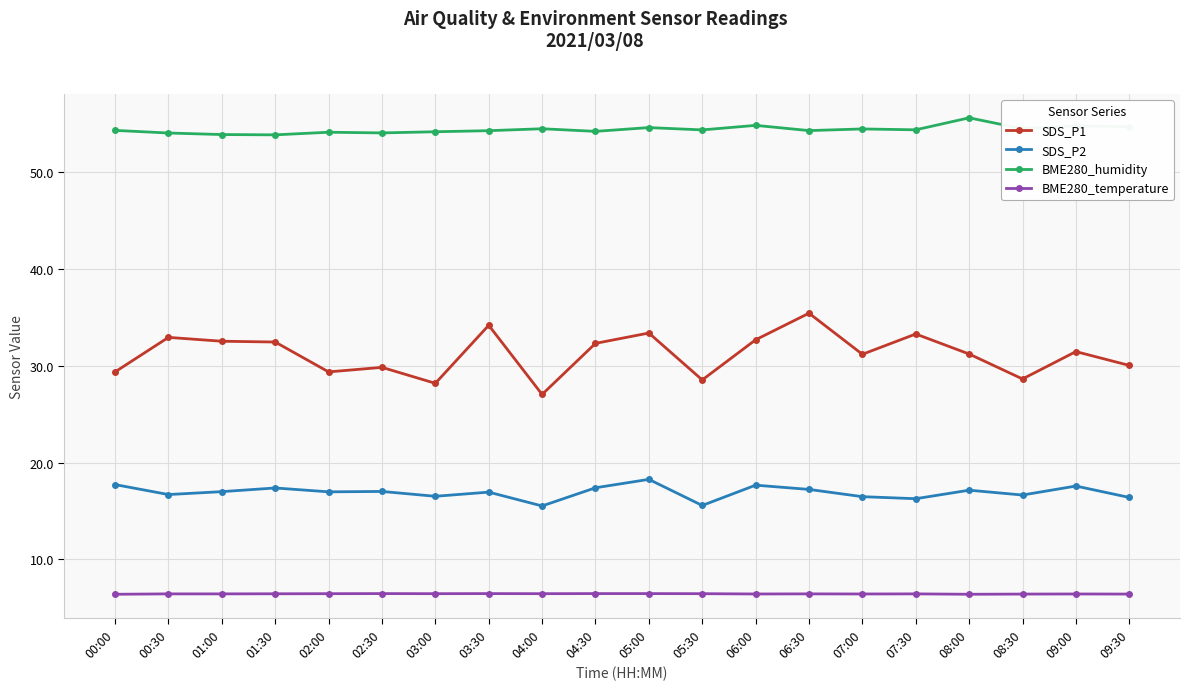

True or false: SDS_P1 has a value of 29.9 at 02:30.

True